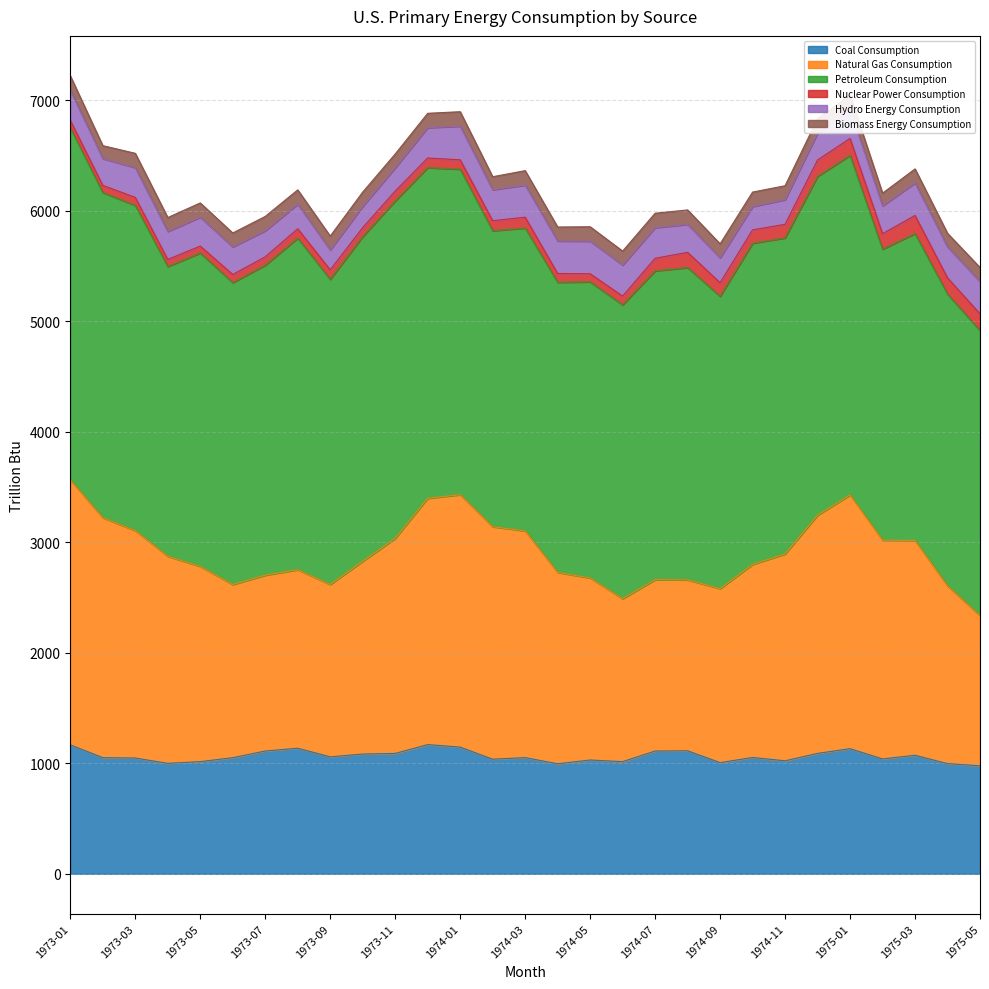

At which category does Petroleum Consumption reach its first local peak?

1973-03